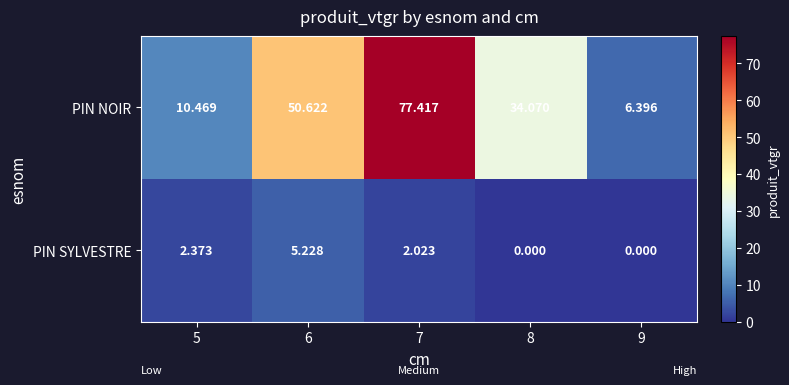

Rank the series by their average value, from highest to lowest.

PIN NOIR, PIN SYLVESTRE